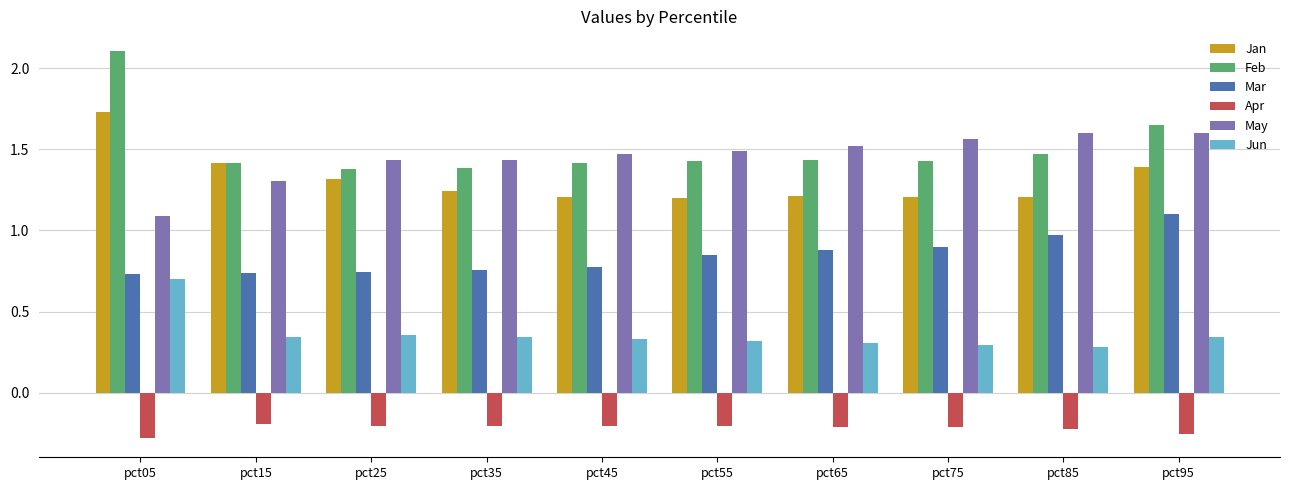

Rank the series at pct55 from highest to lowest value.

May, Feb, Jan, Mar, Jun, Apr